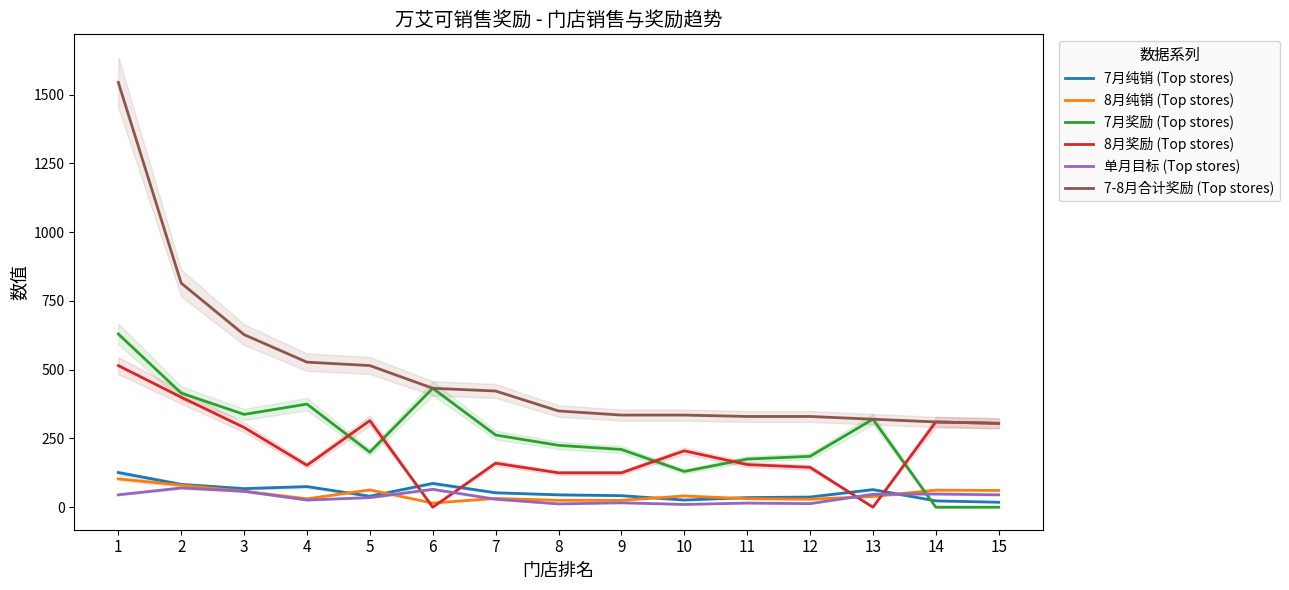

Reading right to left, what are all the values shown in this chart?

7月纯销 (Top stores): 18.0	23.0	64.0	37.0	35.0	26.0	42.0	45.0	52.5	86.5	40.0	75.0	67.5	83.0	126.0
8月纯销 (Top stores): 61.0	62.0	39.0	29.0	31.0	41.0	25.0	25.0	32.0	15.0	63.0	30.5	58.0	80.0	103.0
7月奖励 (Top stores): 0.0	0.0	320.0	185.0	175.0	130.0	210.0	225.0	262.5	432.5	200.0	375.0	337.5	415.0	630.0
8月奖励 (Top stores): 305.0	310.0	0.0	145.0	155.0	205.0	125.0	125.0	160.0	0.0	315.0	152.5	290.0	400.0	515.0
单月目标 (Top stores): 45.0	48.0	47.0	13.0	15.0	10.0	16.0	12.0	29.0	65.0	35.0	26.0	58.0	70.0	45.0
7-8月合计奖励 (Top stores): 305.0	310.0	320.0	330.0	330.0	335.0	335.0	350.0	422.5	432.5	515.0	527.5	627.5	815.0	1545.0